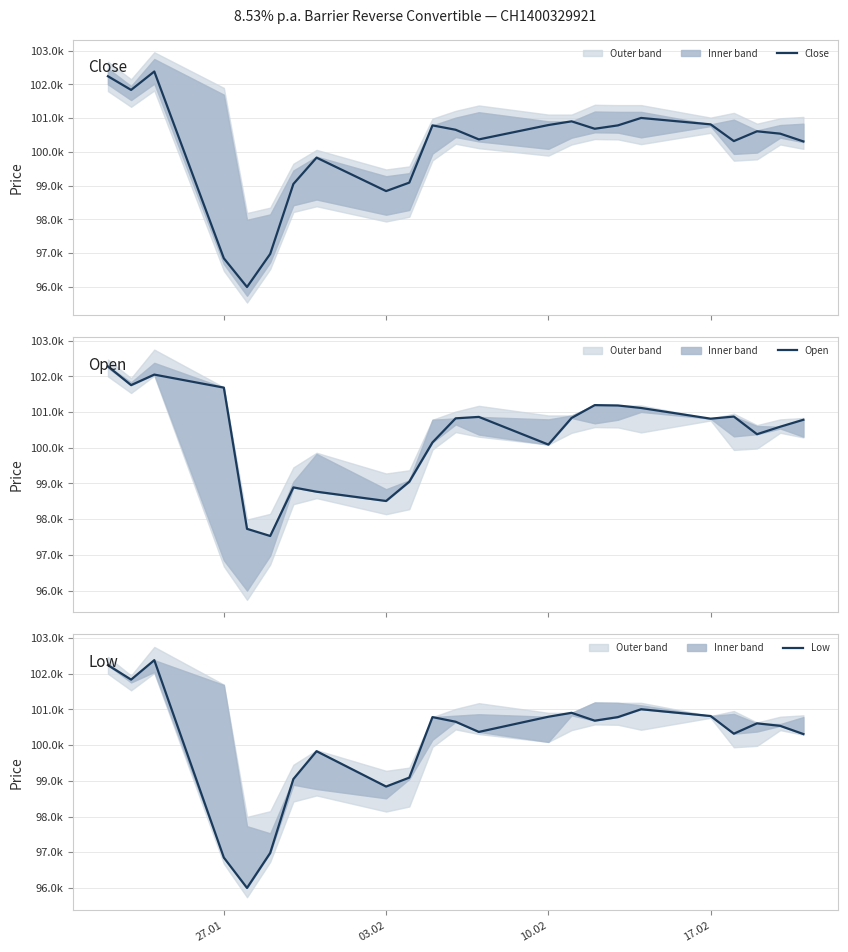

What are all the series names shown in the legend?

Close, Open, Low